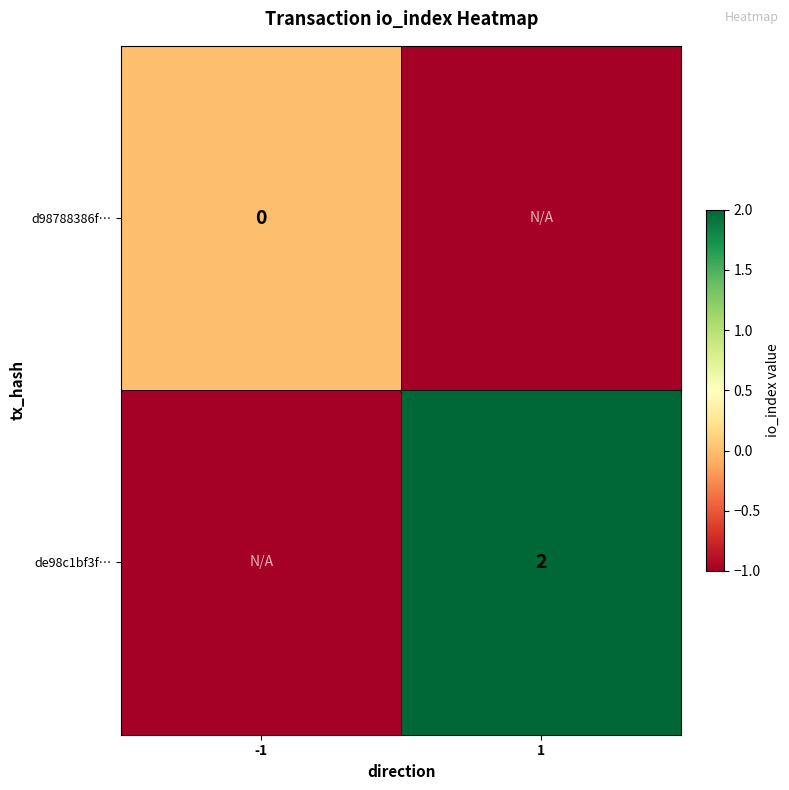

The value of de98c1bf3f… at 1 is 1. True or false?

False